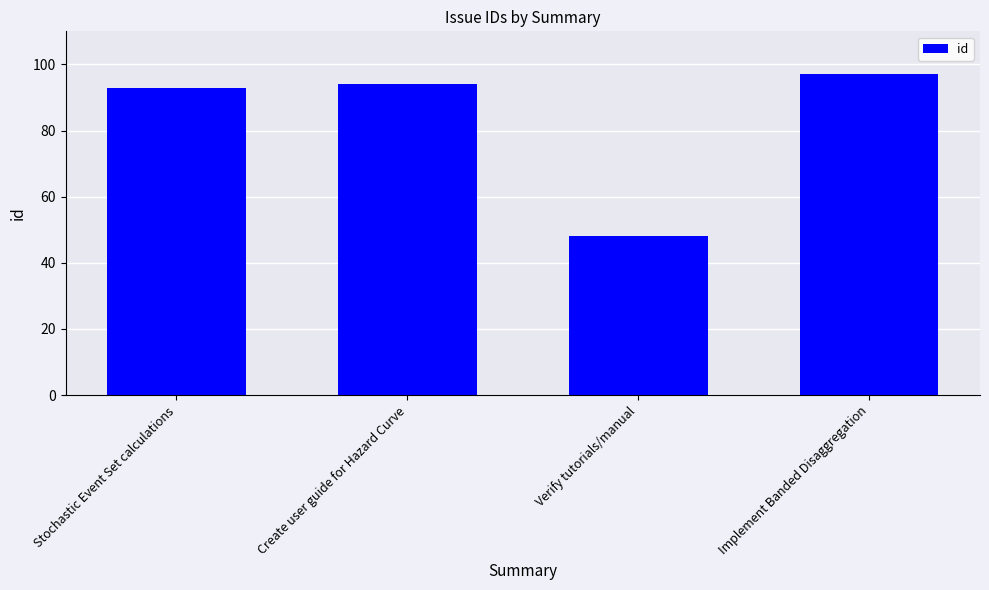

What is the change in value from Create user guide for Hazard Curve to Implement Banded Disaggregation?

+3